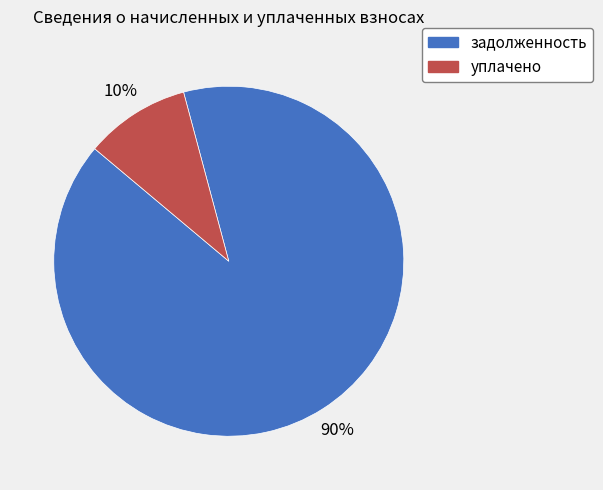

Count the number of slices in the pie.

2